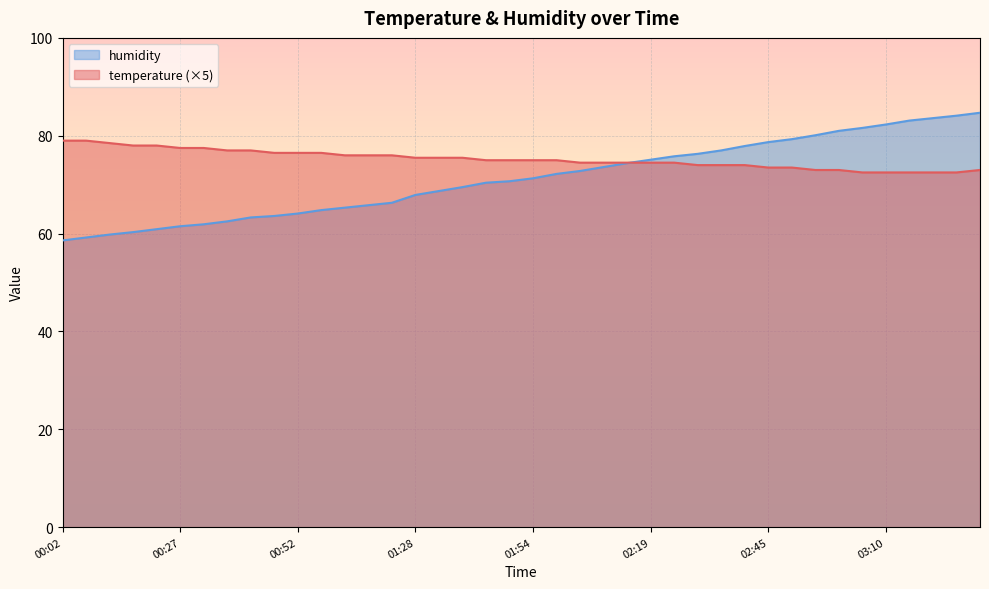

Which category has the lowest value in the temperature series?

03:05